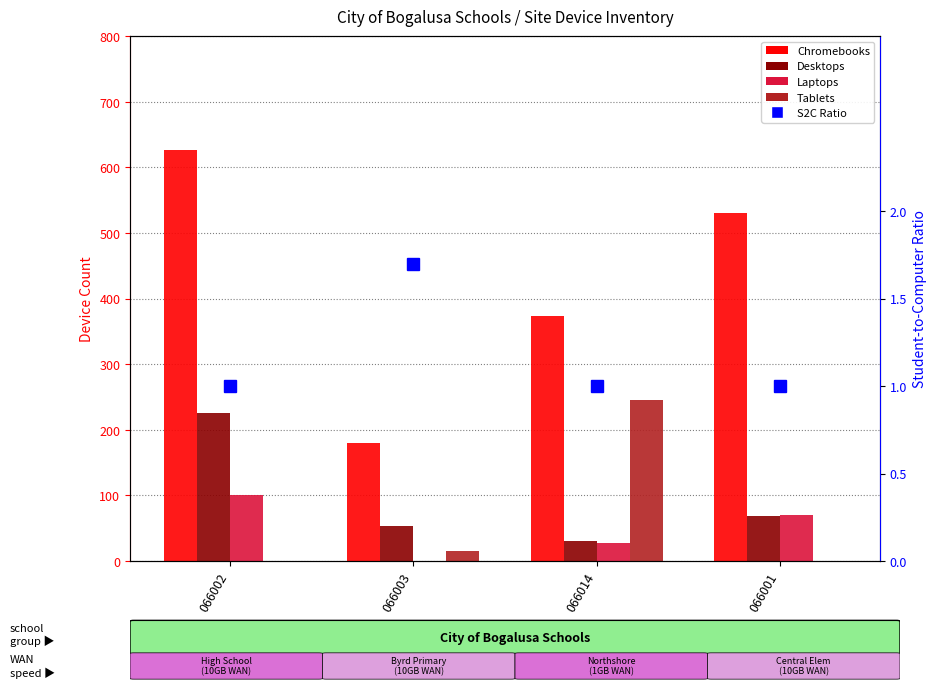

Are the bars grouped side by side (vs. stacked)?

Yes